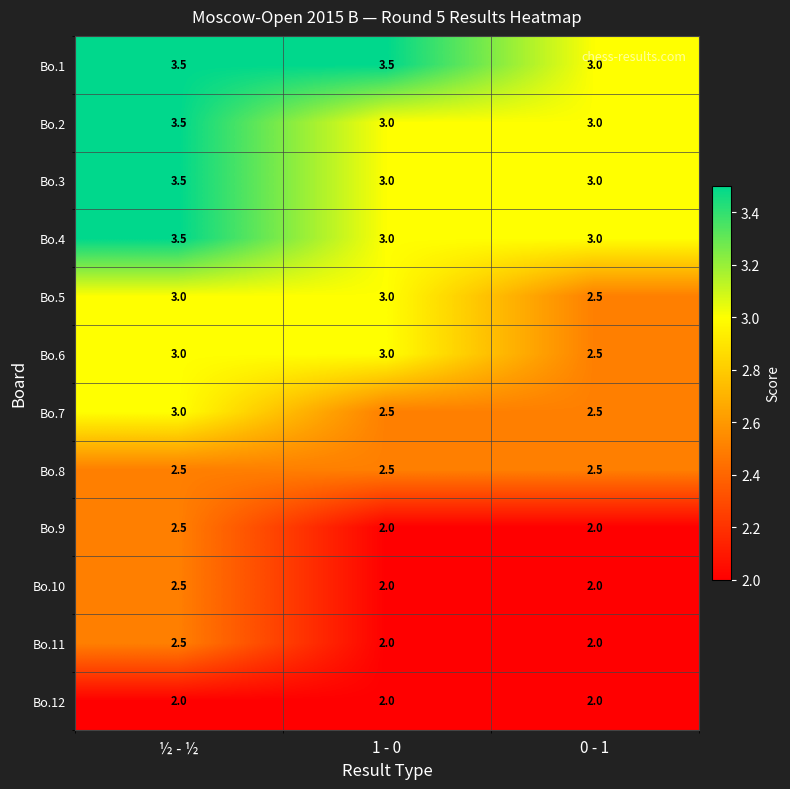

What is the difference between the highest and lowest values at ½ - ½?

1.5